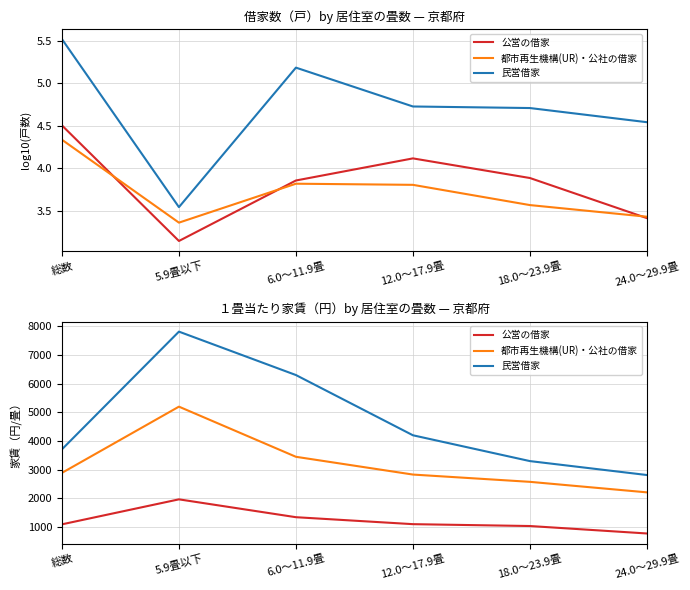

Is this an area chart (filled region under the line)?

No